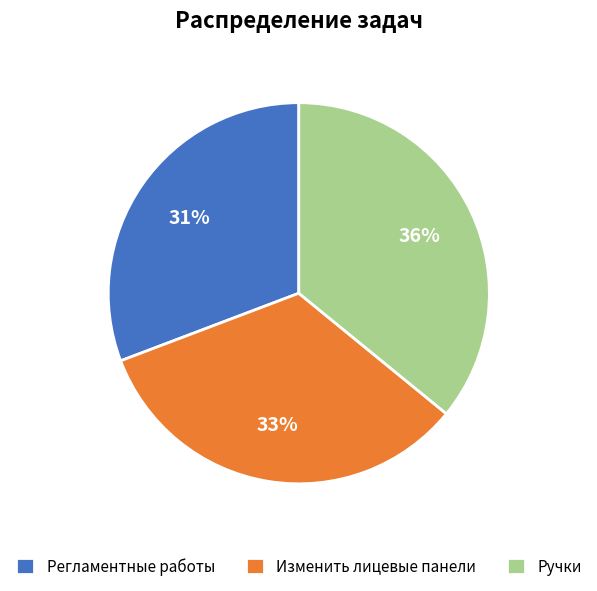

Which slice is the smallest?

Регламентные работы